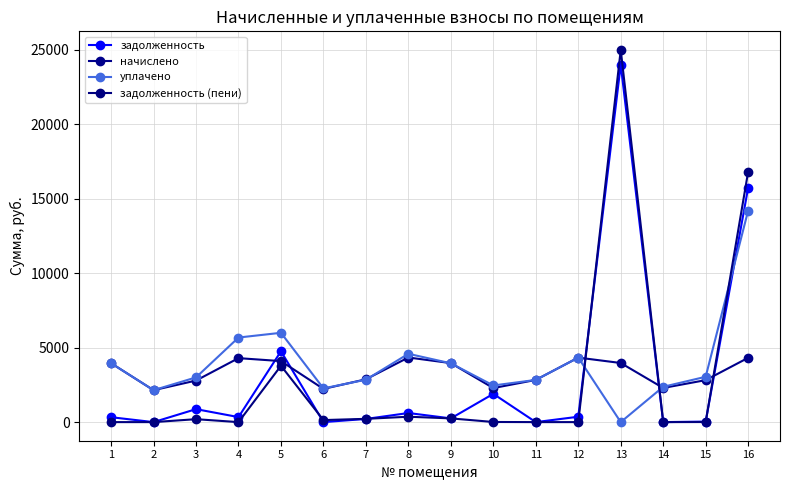

True or false: уплачено and начислено cross at least once.

True